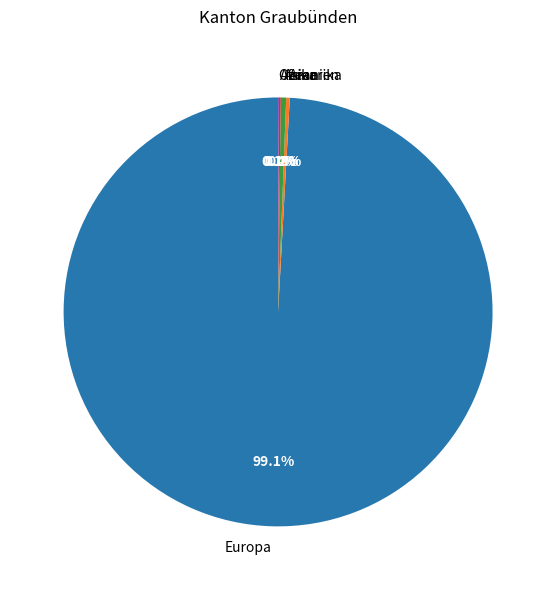

Is there any slice that represents more than half of the pie?

Yes